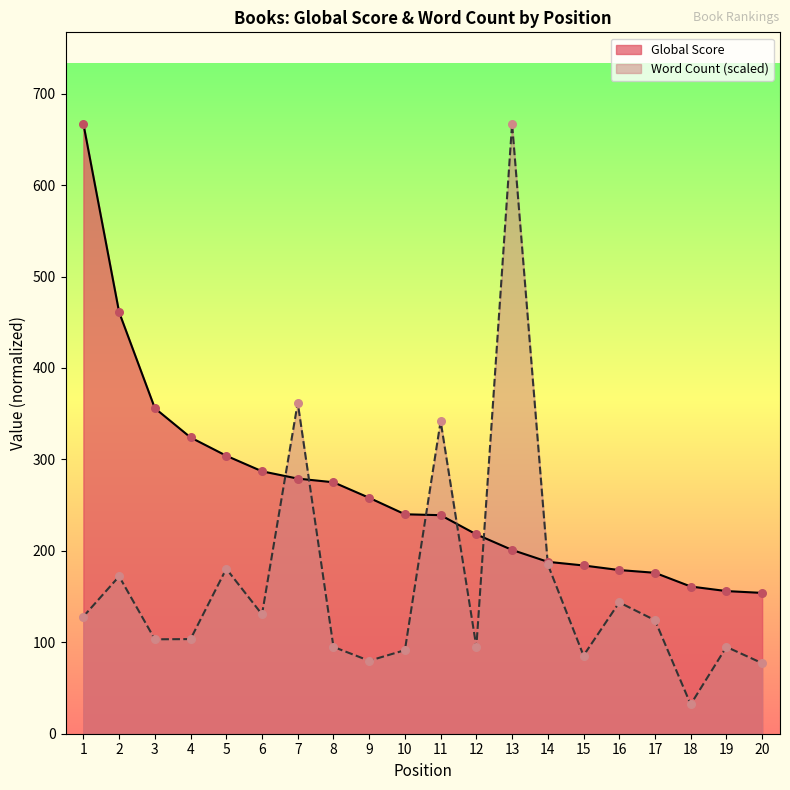

At which category is the sum across all series the highest?

13